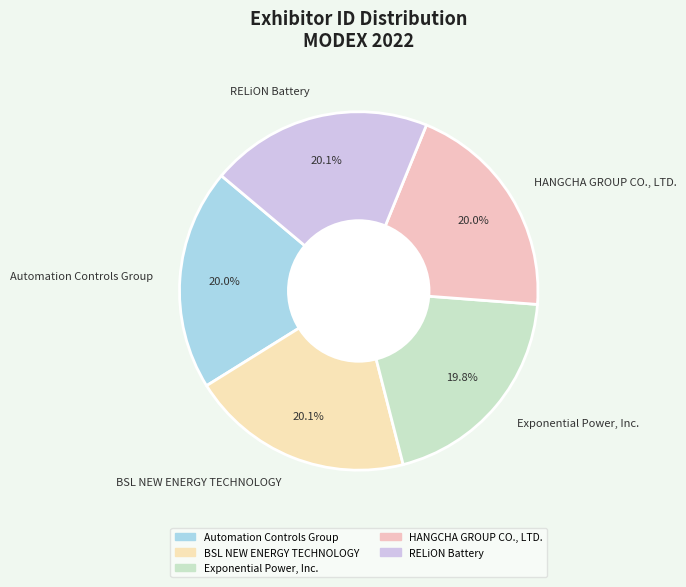

True or false: Automation Controls Group accounts for 20% of the total.

True